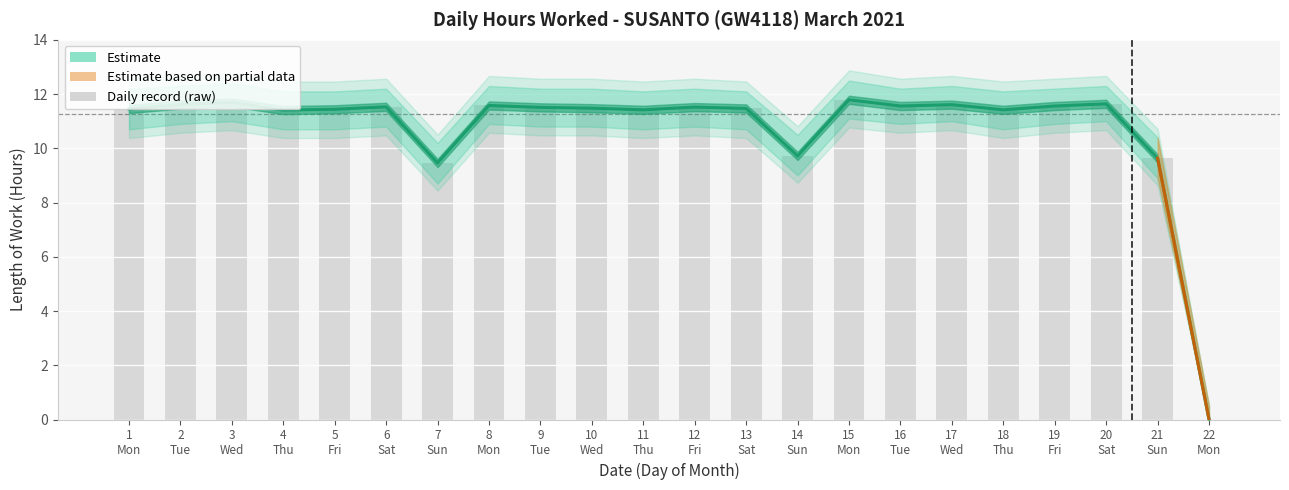

Which has a higher value, 22
Mon or 13
Sat?

13
Sat